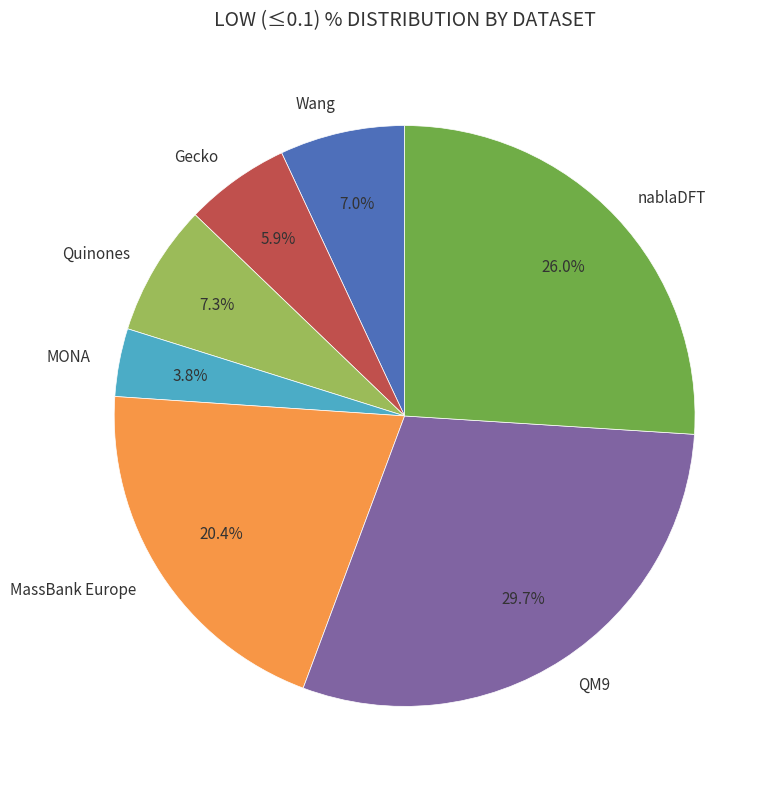

What percentage do MONA and MassBank Europe together represent?

24.2%